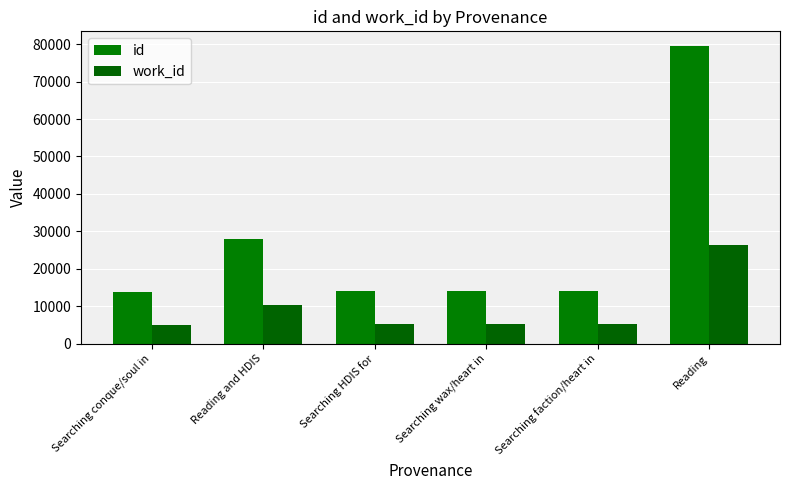

How many groups of bars are there?

6